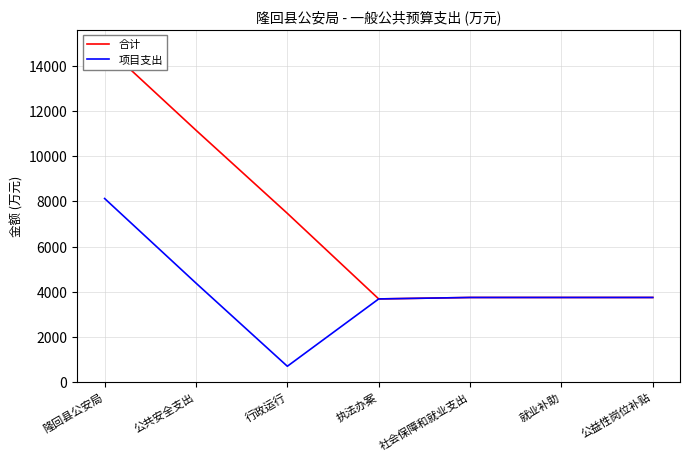

What position from the left is 公益性岗位补贴?

7